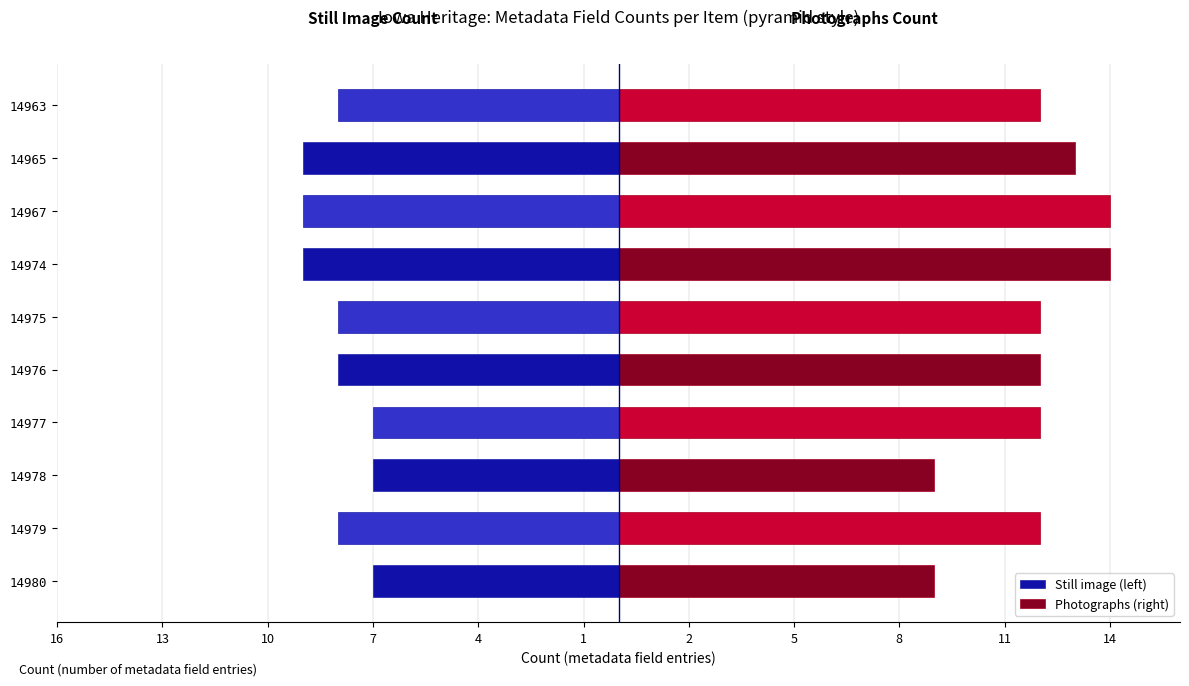

Reading left to right, transcribe all the data shown in this chart.

Still image (left): -7	-8	-7	-7	-8	-8	-9	-9	-9	-8
Photographs (right): 9	12	9	12	12	12	14	14	13	12